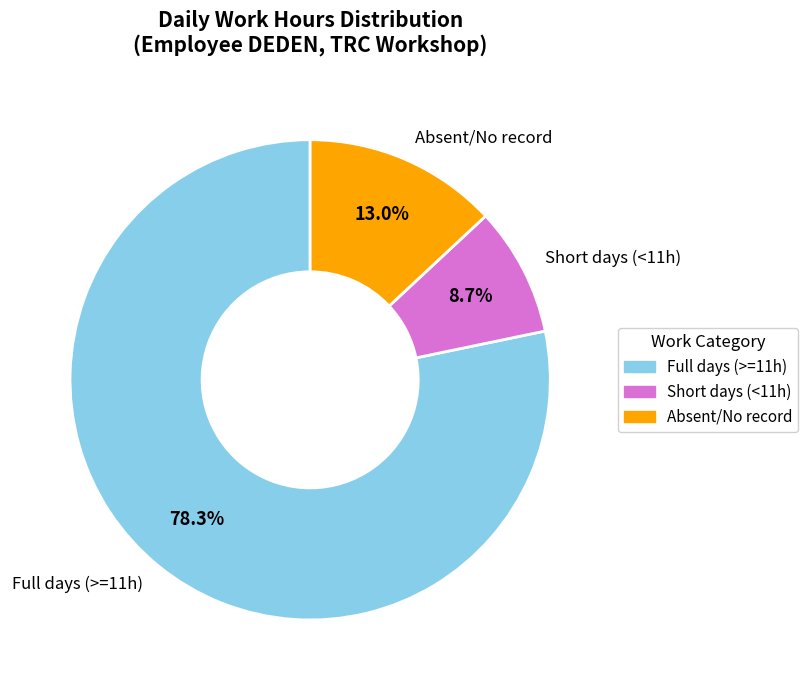

Which has a higher value, Full days (>=11h) or Short days (<11h)?

Full days (>=11h)